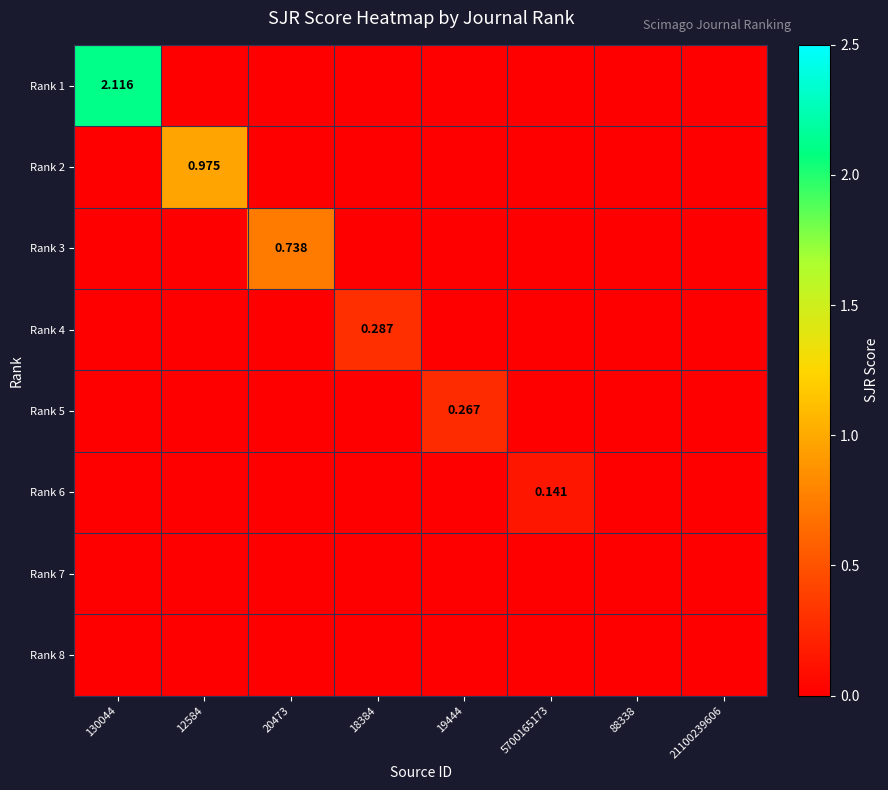

Rank the categories by Rank 4 value from lowest to highest.

130044, 12584, 20473, 19444, 5700165173, 88338, 21100239606, 18384